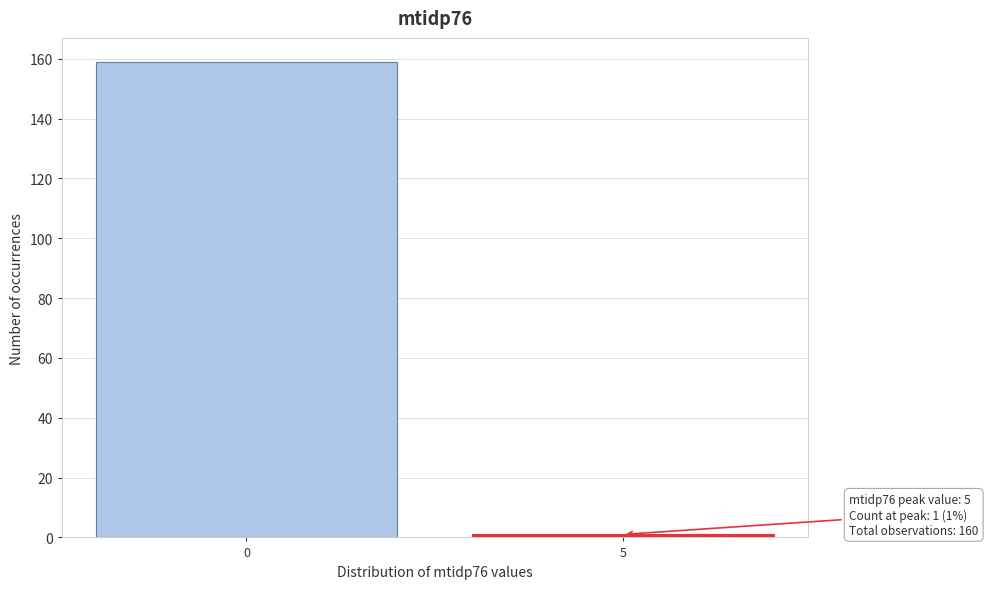

Reading left to right, list all the values displayed in this chart.

0=159	5=1